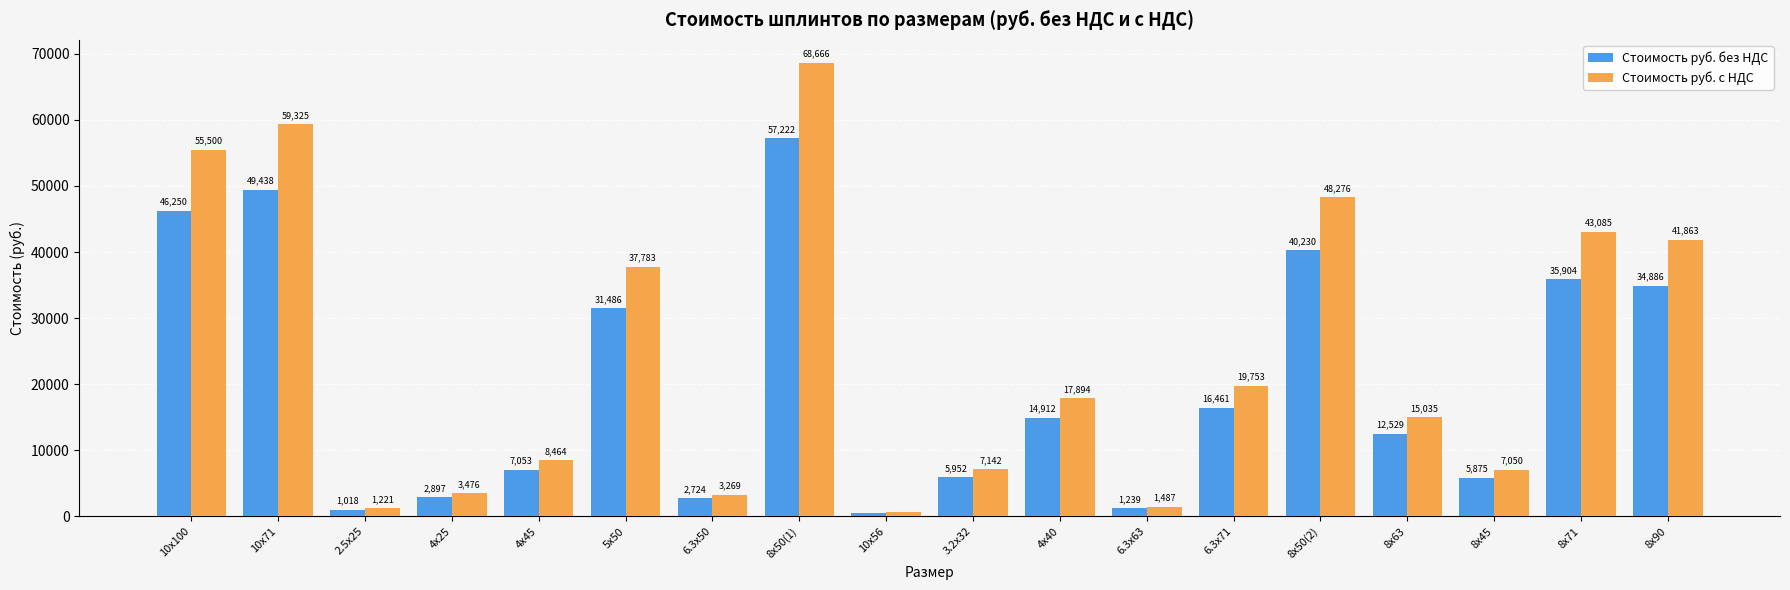

Is it true that Стоимость руб. без НДС equals 31486.0 at 5х50?

True